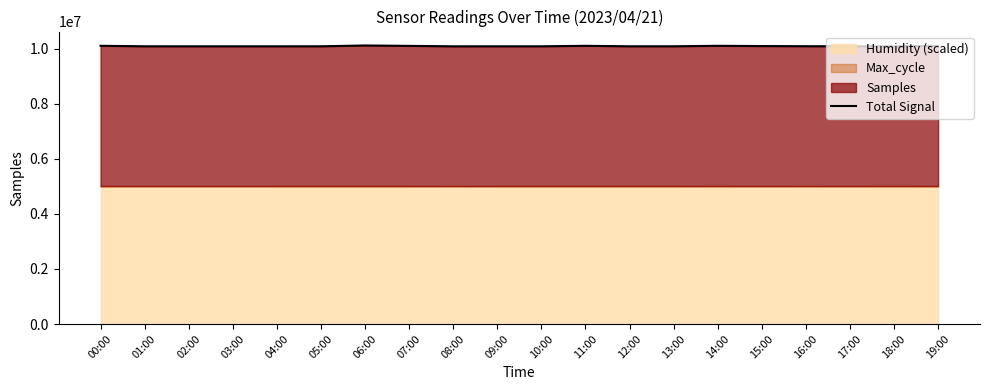

What is the label of the 6th point from the left?

05:00